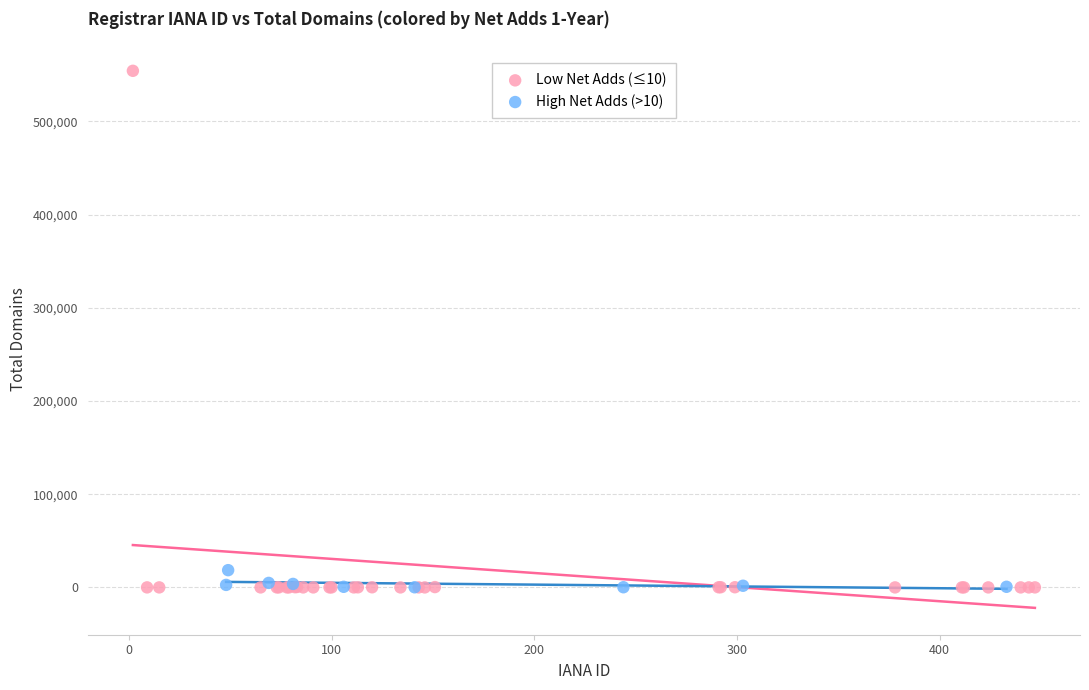

Which series contains the highest Y value?

Low Net Adds (≤10)